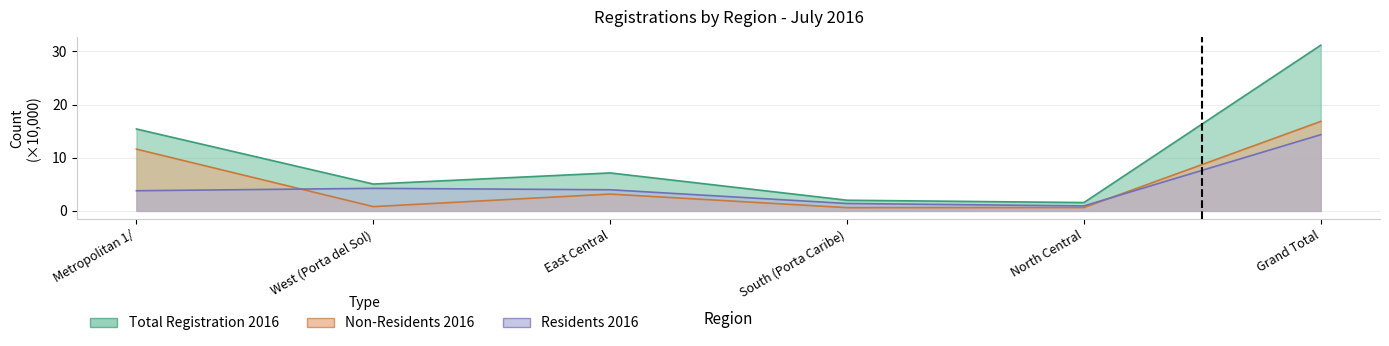

What position from the left is Grand Total?

6